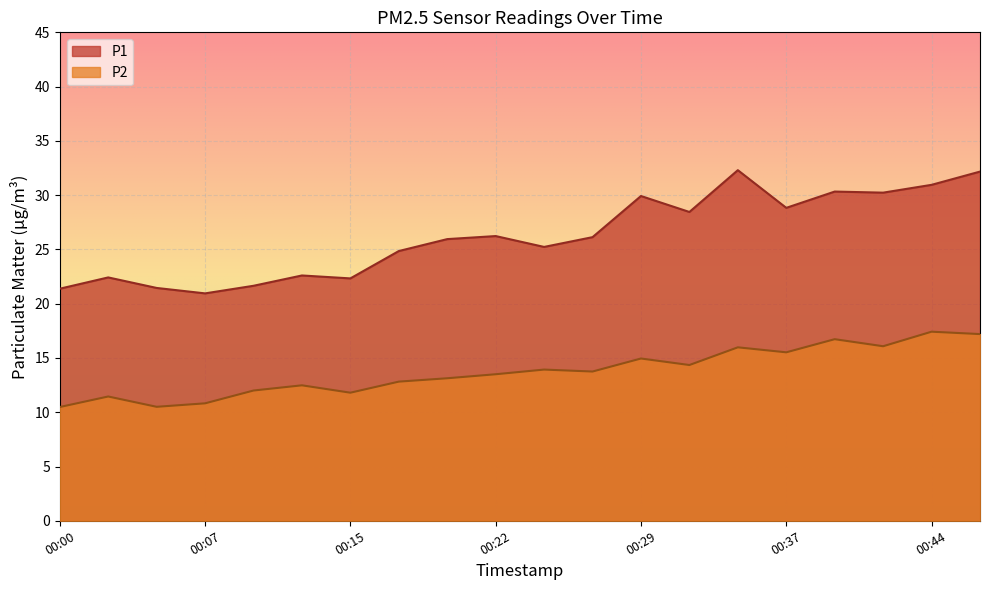

What is the difference between the highest and lowest values at 00:19?

12.8